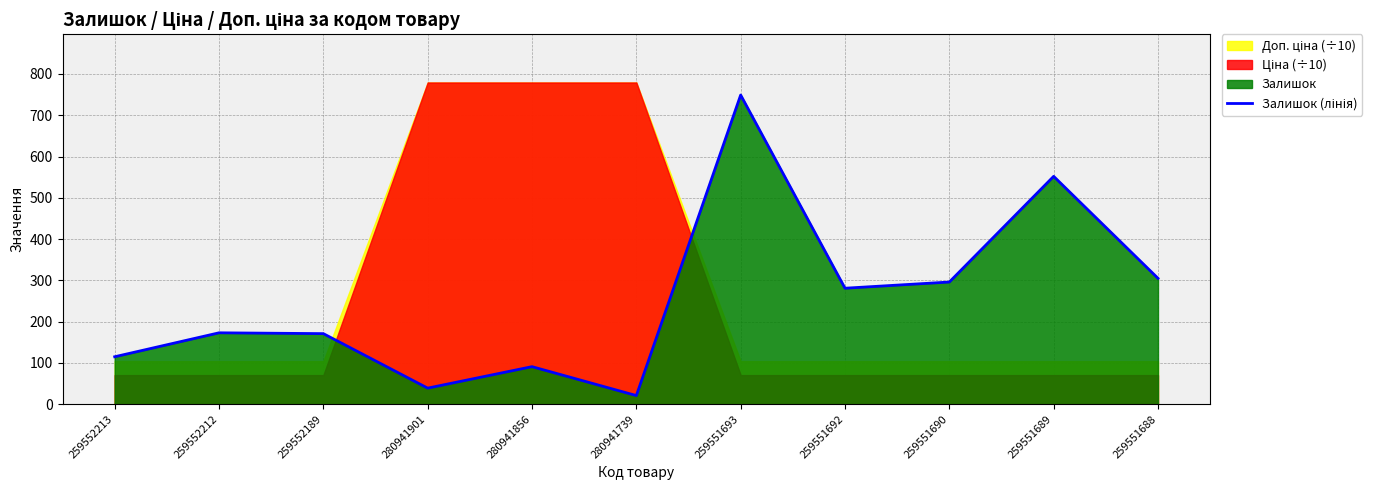

What is the sum of the values at 259552212 and 259551690?

469